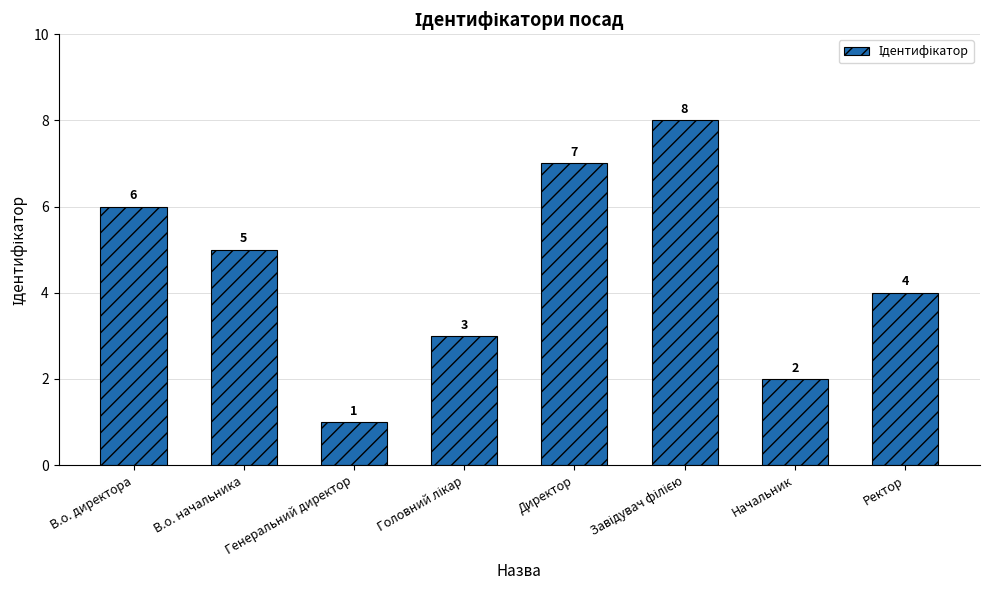

At which category does the chart reach its minimum across all series?

Генеральний директор